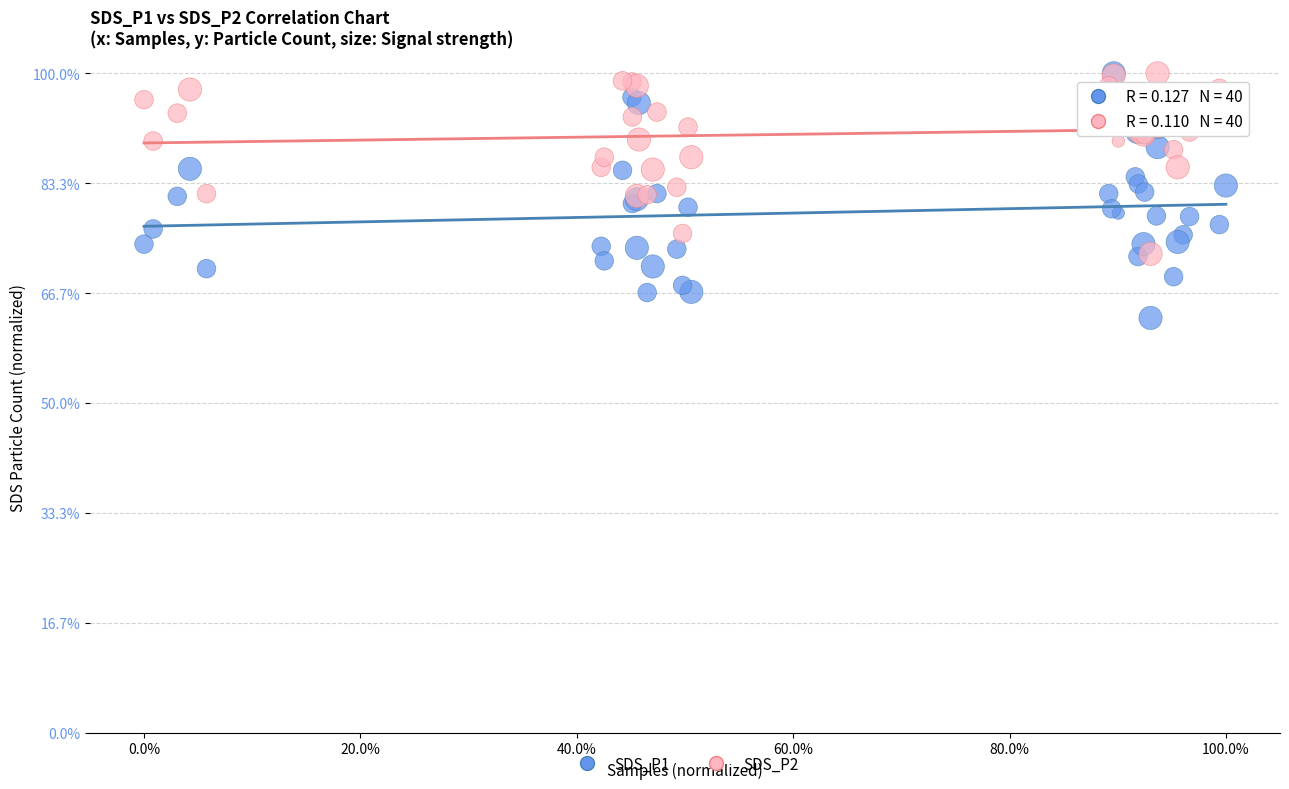

What are all the series names shown in the legend?

SDS_P1, SDS_P2